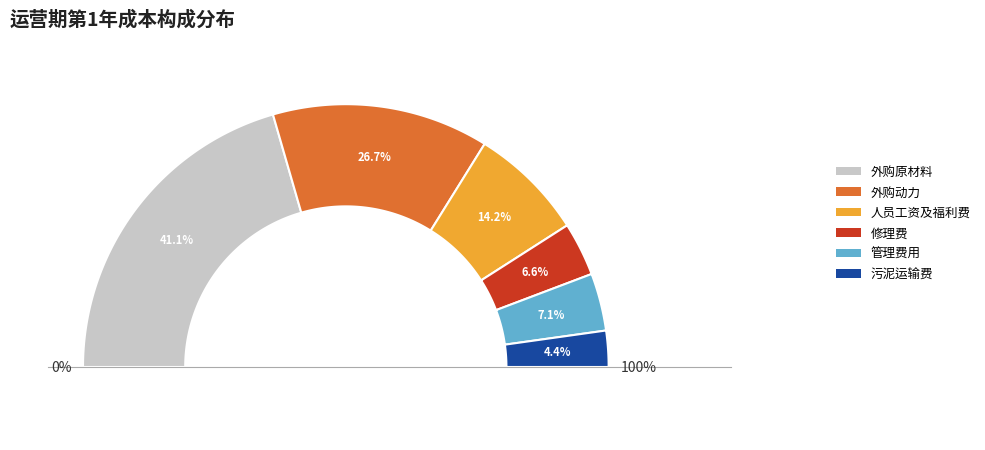

What percentage is the 人员工资及福利费 slice, to the nearest percent?

14%